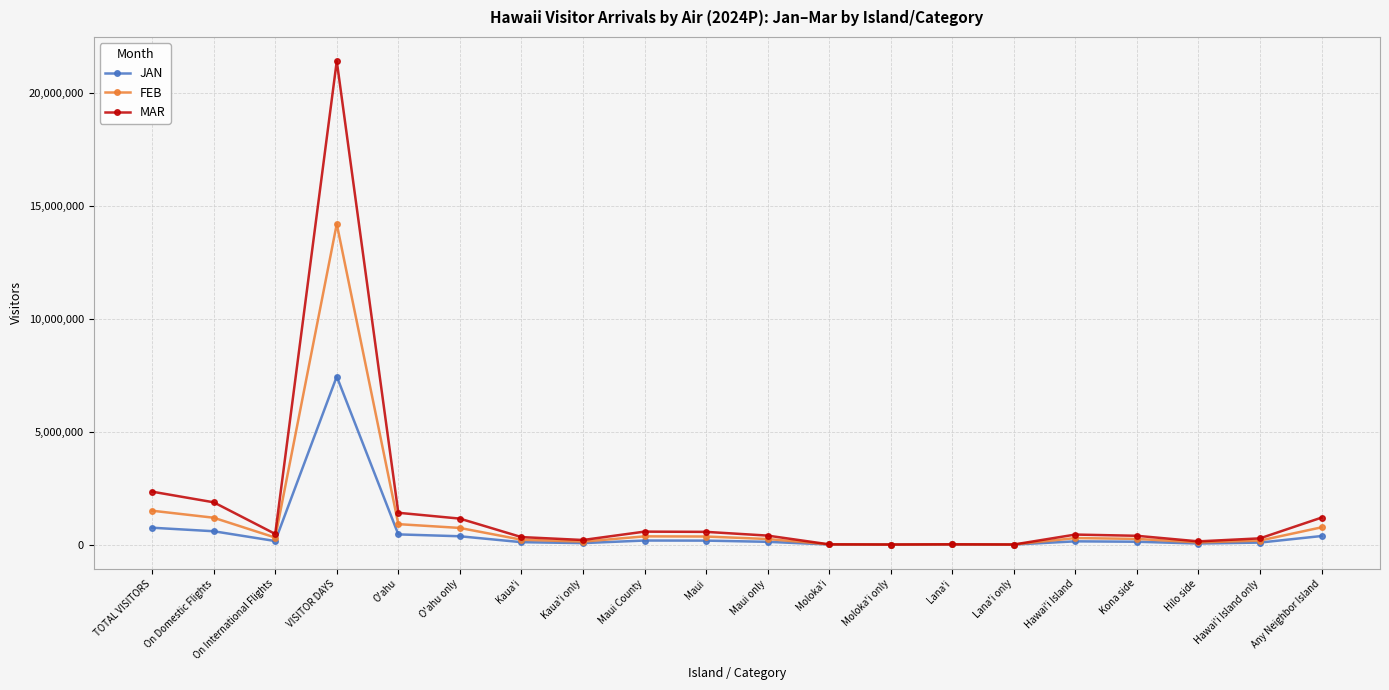

What is the greatest value displayed?

21397373.7